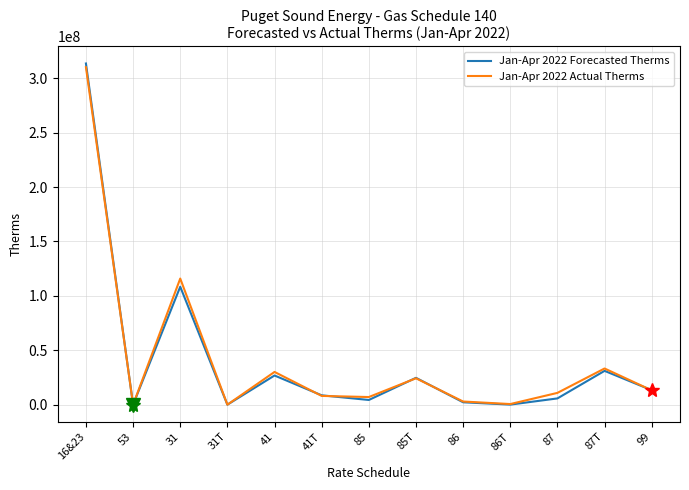

At which category is the sum across all series the highest?

16&23